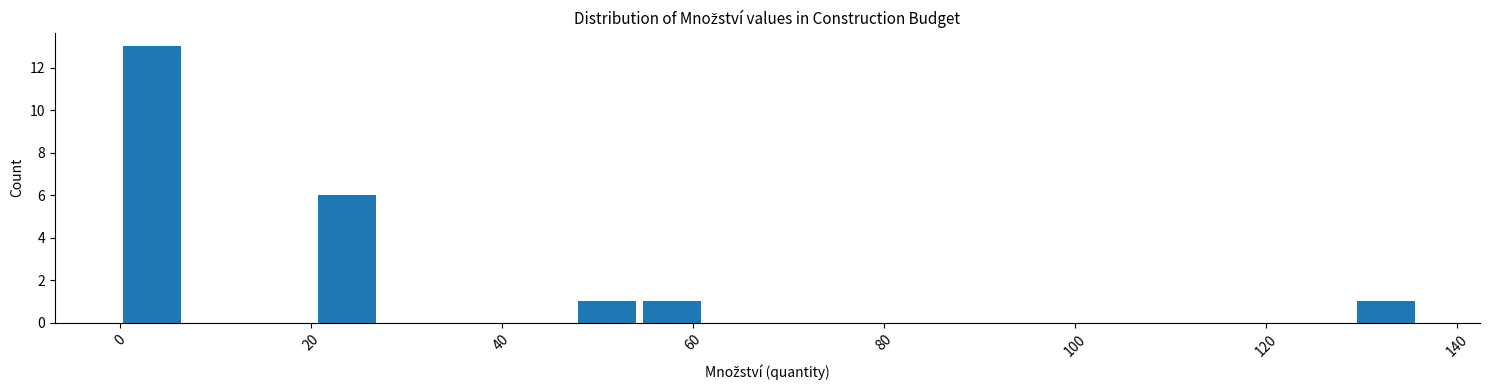

Around what value on the x-axis is the tallest bar? Give the approximate position of its centre, as read against the axis.

4